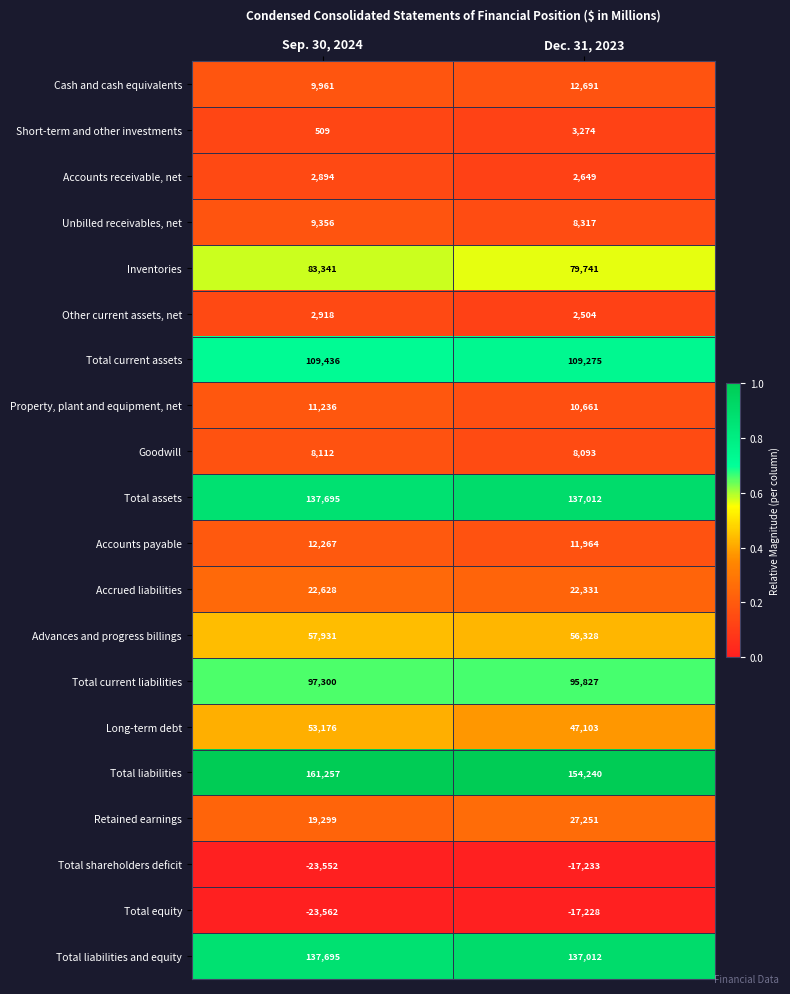

What is the difference between the Total liabilities values at Sep. 30, 2024 and Dec. 31, 2023?

7017